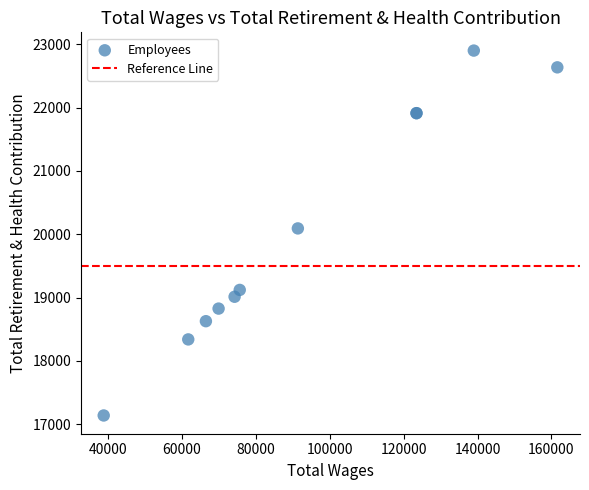

What Y value in the scatter plot is closest to 20019?

20092